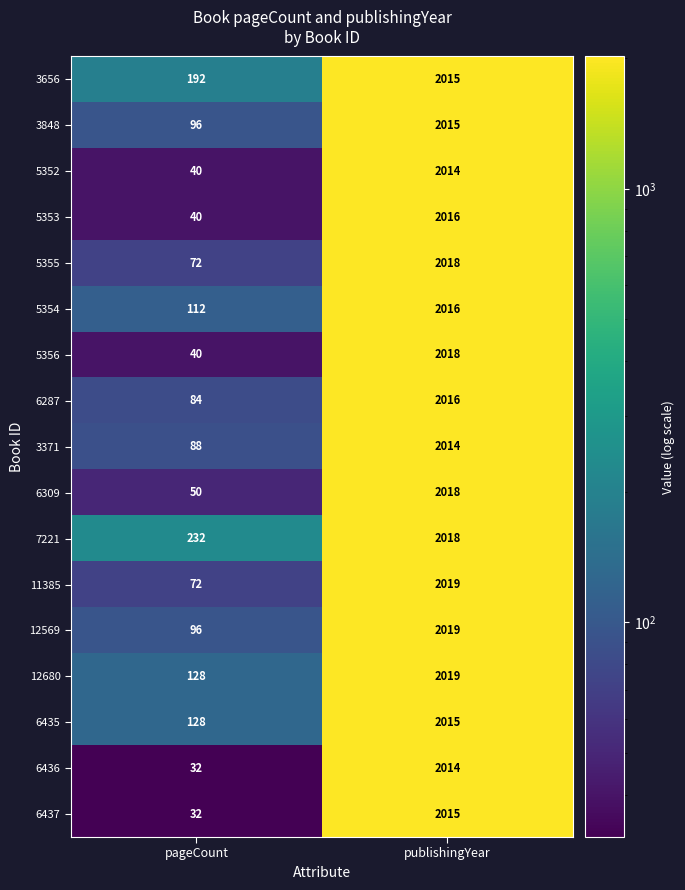

Between pageCount and publishingYear, which series saw the biggest shift?

6437